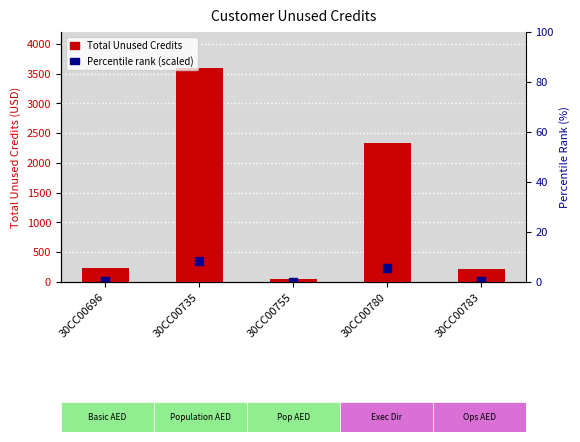

What is the total value across all series at 30CC00755?

52.4